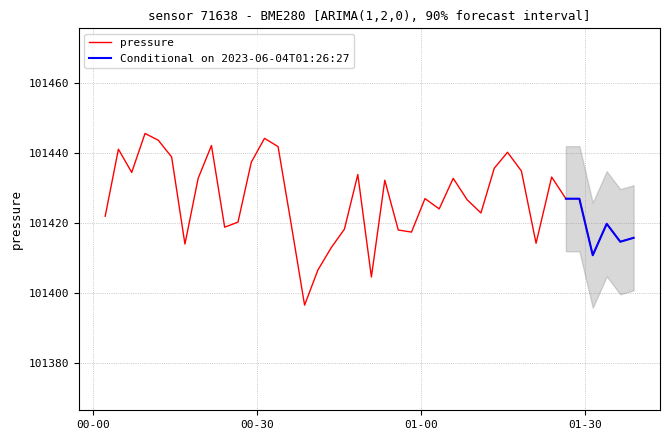

Reading left to right, extract all data points from this chart.

101421.9	101441.0	101434.4	101445.5	101443.6	101438.8	101414.0	101432.7	101442.1	101418.8	101420.2	101437.3	101444.1	101441.8	101419.3	101396.5	101406.6	101412.9	101418.2	101433.8	101404.6	101432.2	101418.0	101417.4	101426.9	101424.0	101432.7	101426.6	101422.8	101435.6	101440.2	101434.8	101414.2	101433.1	101426.9	101426.9	101410.8	101419.8	101414.6	101415.8